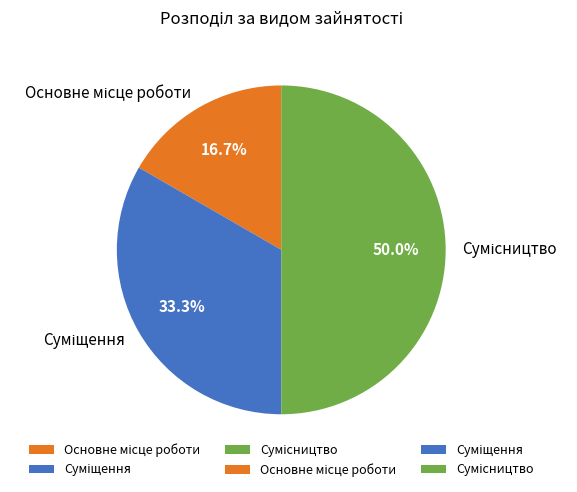

How many slices are in this pie chart?

3